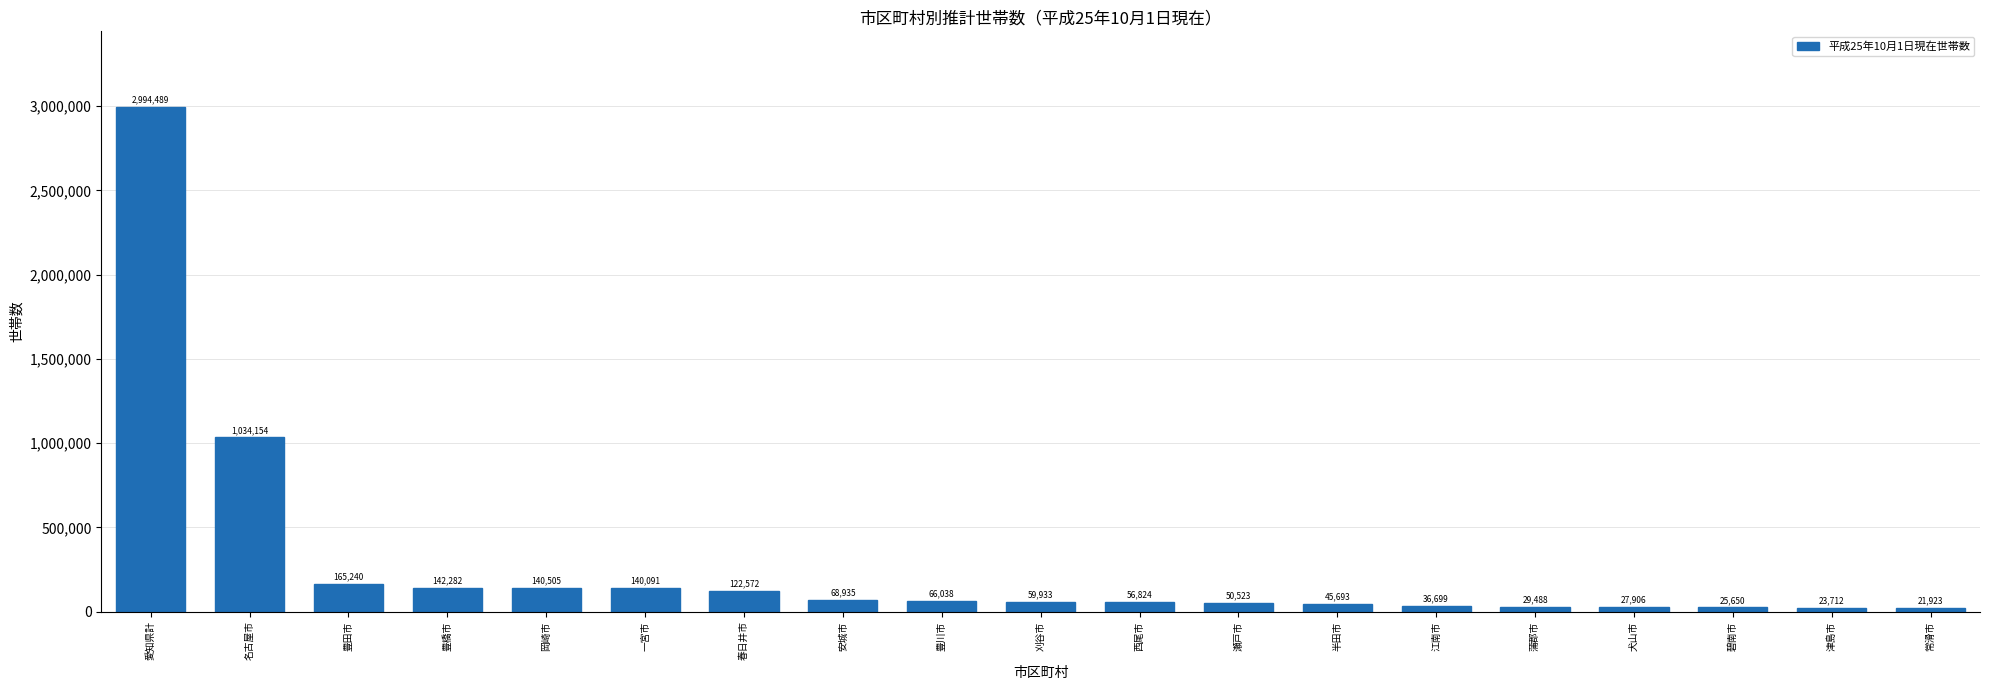

Reading right to left, what are all the values shown in this chart?

21923	23712	25650	27906	29488	36699	45693	50523	56824	59933	66038	68935	122572	140091	140505	142282	165240	1034154	2994489